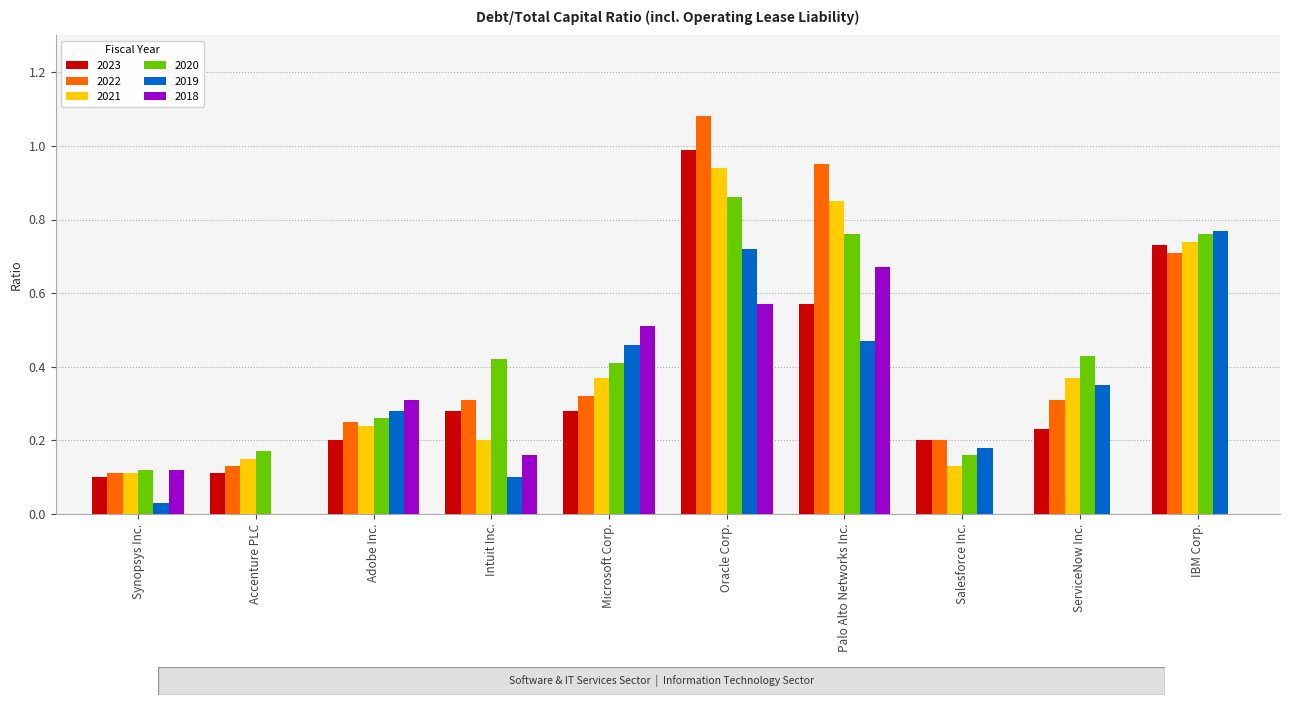

The 2019 series shows 0.5 at Microsoft Corp.. True or false?

True